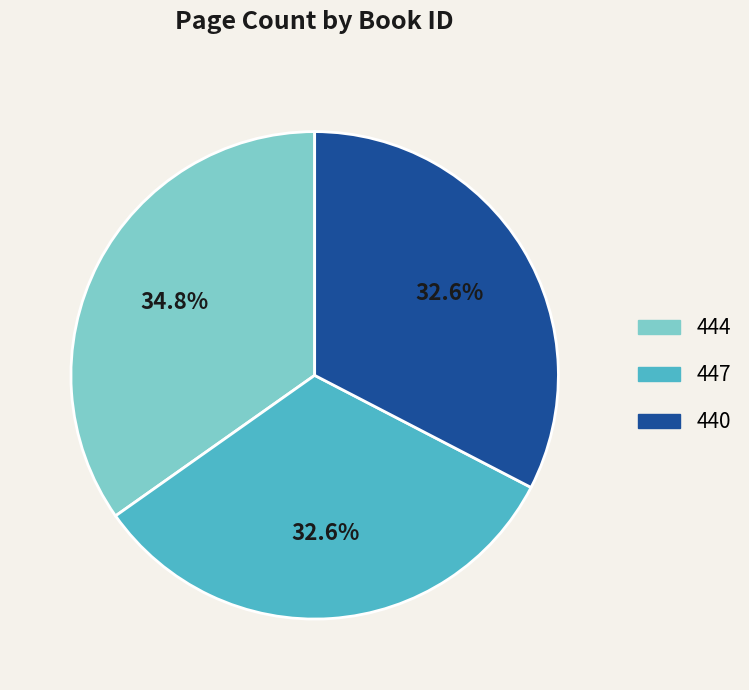

Approximately how many times larger is the value at 447 compared to 440?

1.0